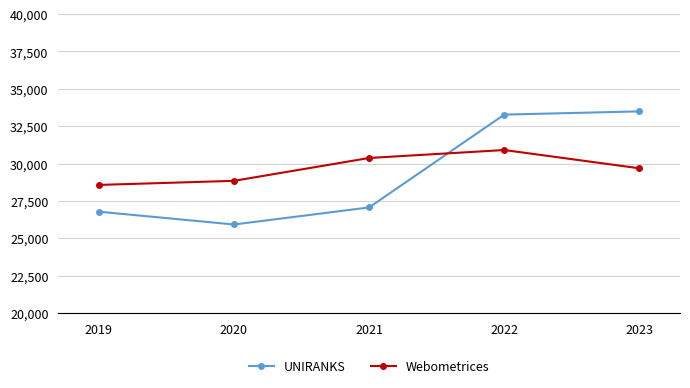

True or false: UNIRANKS and Webometrices cross at least once.

True